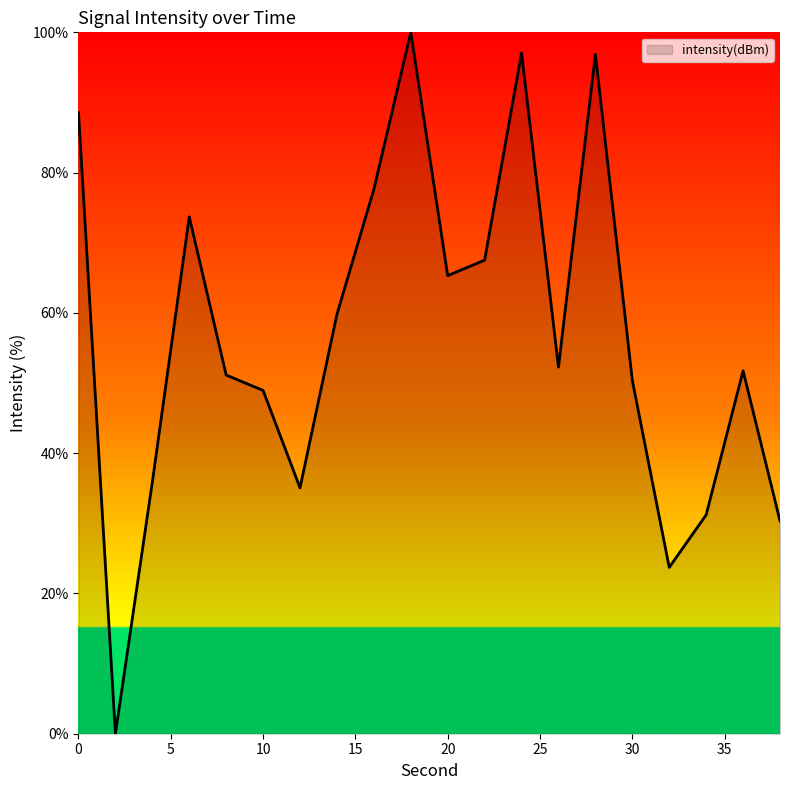

At which category does the data reach its first local peak?

6